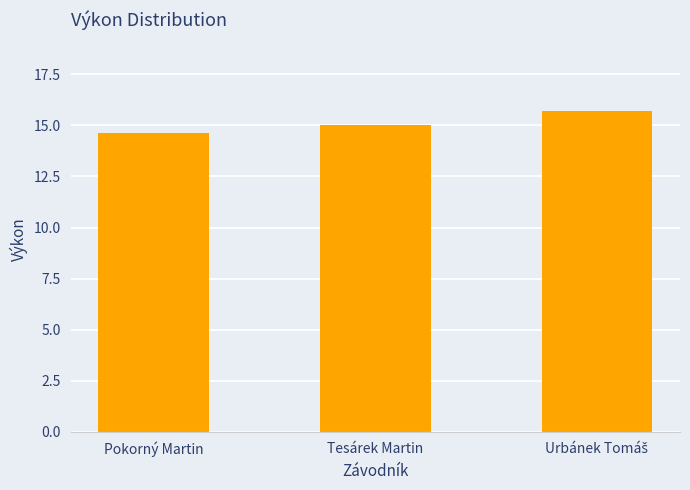

Reading left to right, transcribe all the data shown in this chart.

14.6	15.0	15.7